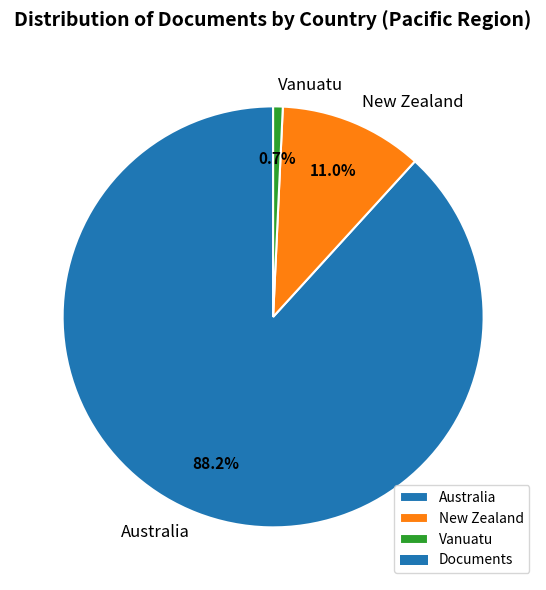

Rank the categories by value from highest to lowest.

Australia, New Zealand, Vanuatu